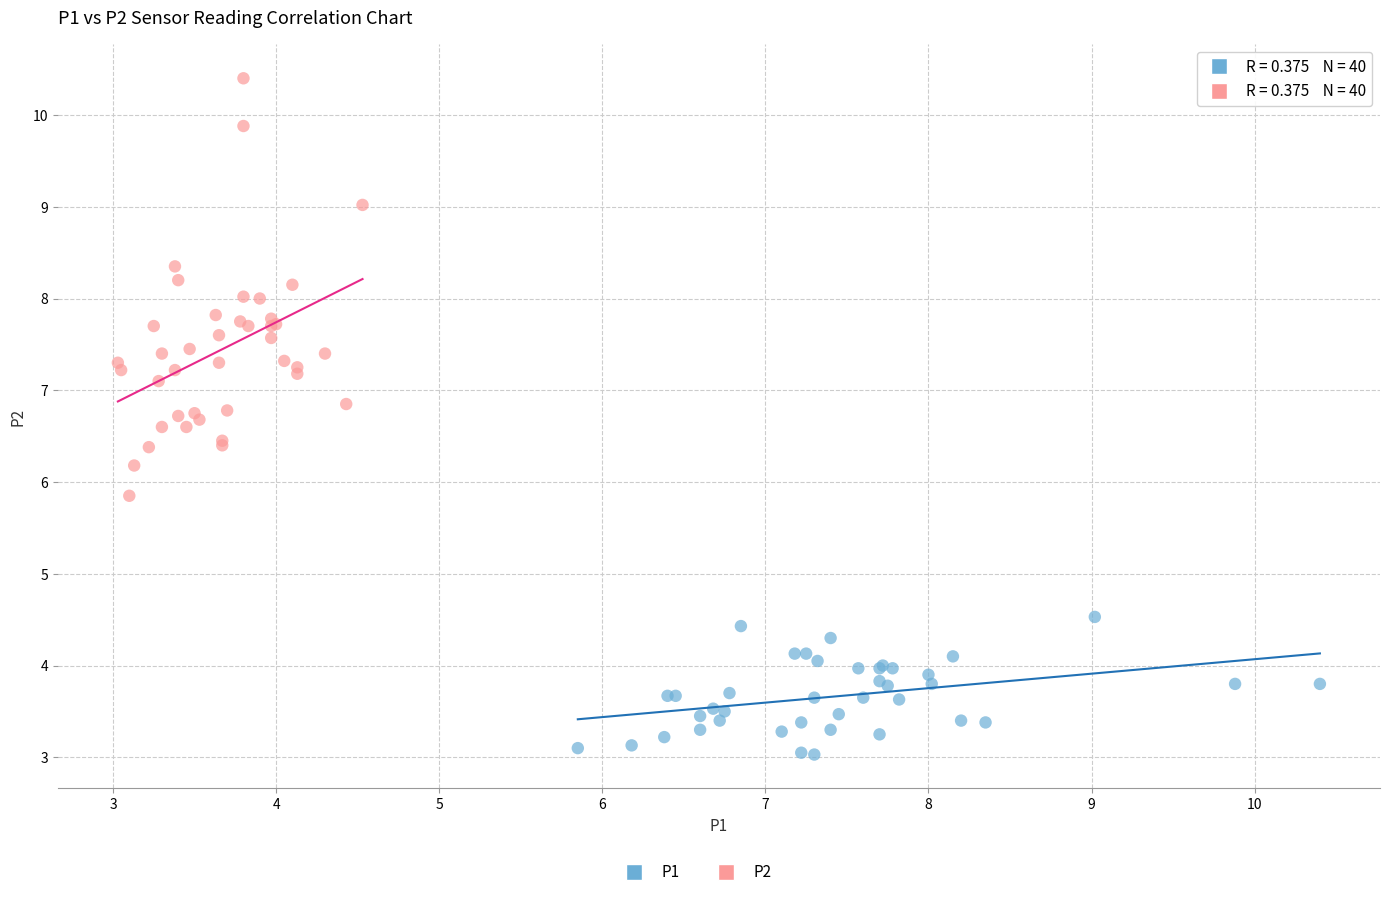

Which series reaches the minimum Y coordinate?

P1